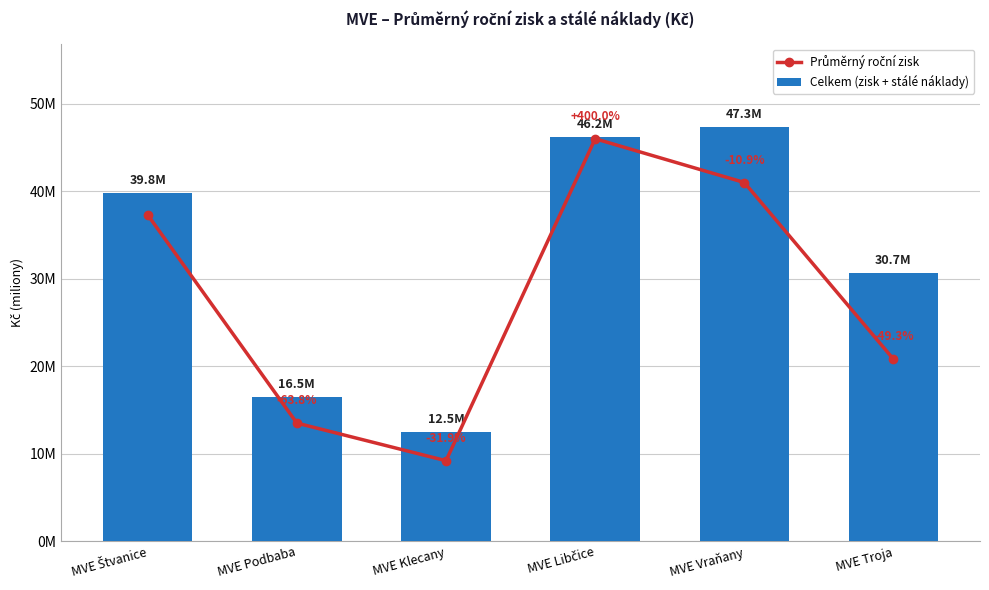

What is the difference between the second highest and second lowest values in the Celkem (zisk + stálé náklady) series?

29717000